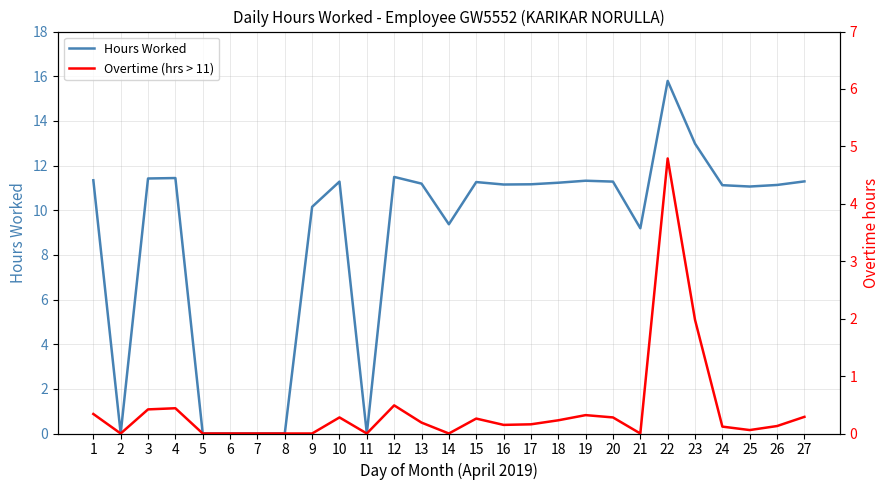

At which category does Overtime (hrs > 11) reach its first local peak?

4